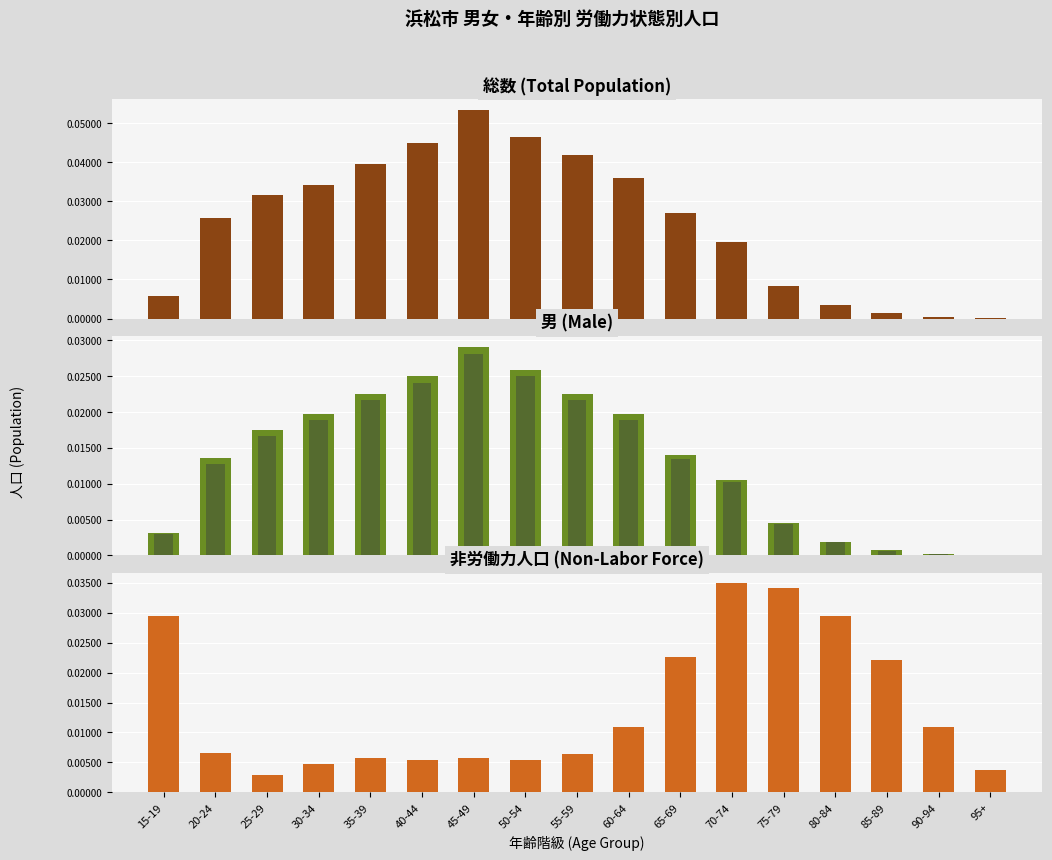

What is the total value across all series at 15-19?

41373